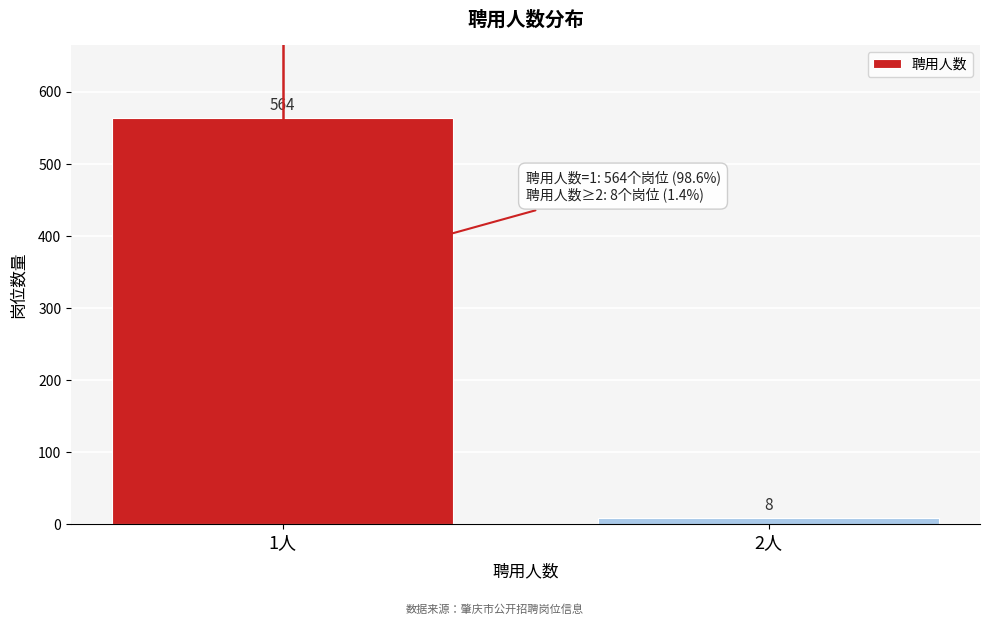

Reading left to right, list all the values displayed in this chart.

1人=564	2人=8